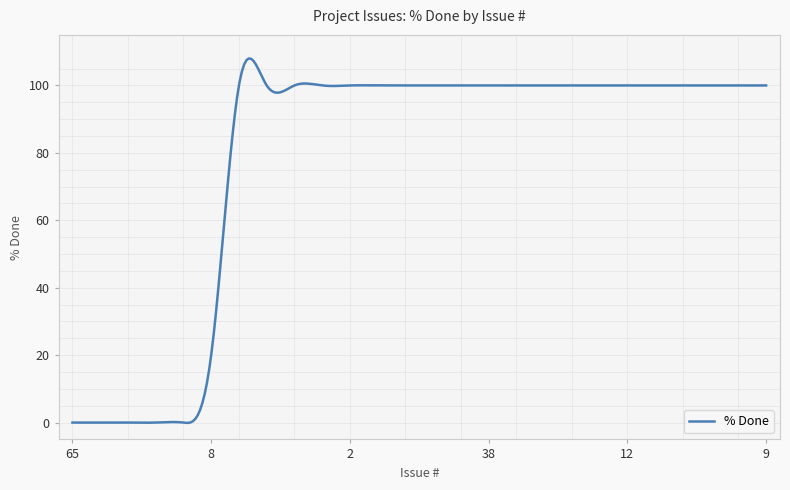

What is the difference between the maximum and minimum values?

108.1